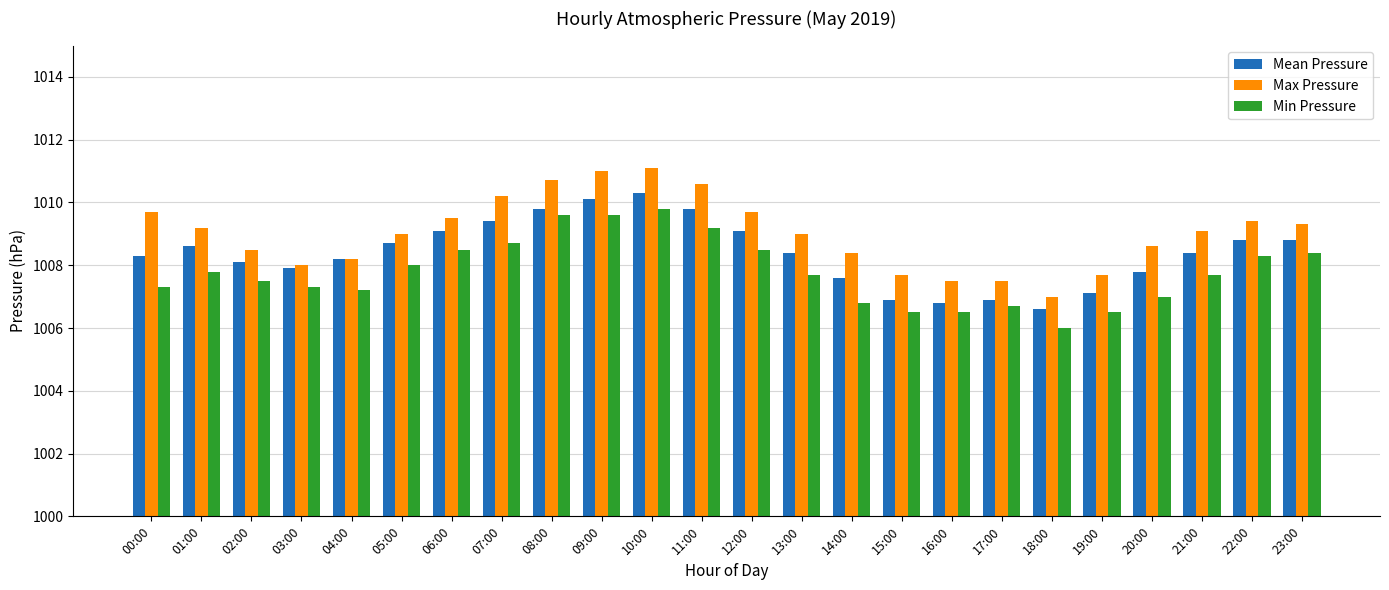

Reading right to left, extract all data points from this chart.

Mean Pressure: 1008.8	1008.8	1008.4	1007.8	1007.1	1006.6	1006.9	1006.8	1006.9	1007.6	1008.4	1009.1	1009.8	1010.3	1010.1	1009.8	1009.4	1009.1	1008.7	1008.2	1007.9	1008.1	1008.6	1008.3
Max Pressure: 1009.3	1009.4	1009.1	1008.6	1007.7	1007.0	1007.5	1007.5	1007.7	1008.4	1009.0	1009.7	1010.6	1011.1	1011.0	1010.7	1010.2	1009.5	1009.0	1008.2	1008.0	1008.5	1009.2	1009.7
Min Pressure: 1008.4	1008.3	1007.7	1007.0	1006.5	1006.0	1006.7	1006.5	1006.5	1006.8	1007.7	1008.5	1009.2	1009.8	1009.6	1009.6	1008.7	1008.5	1008.0	1007.2	1007.3	1007.5	1007.8	1007.3